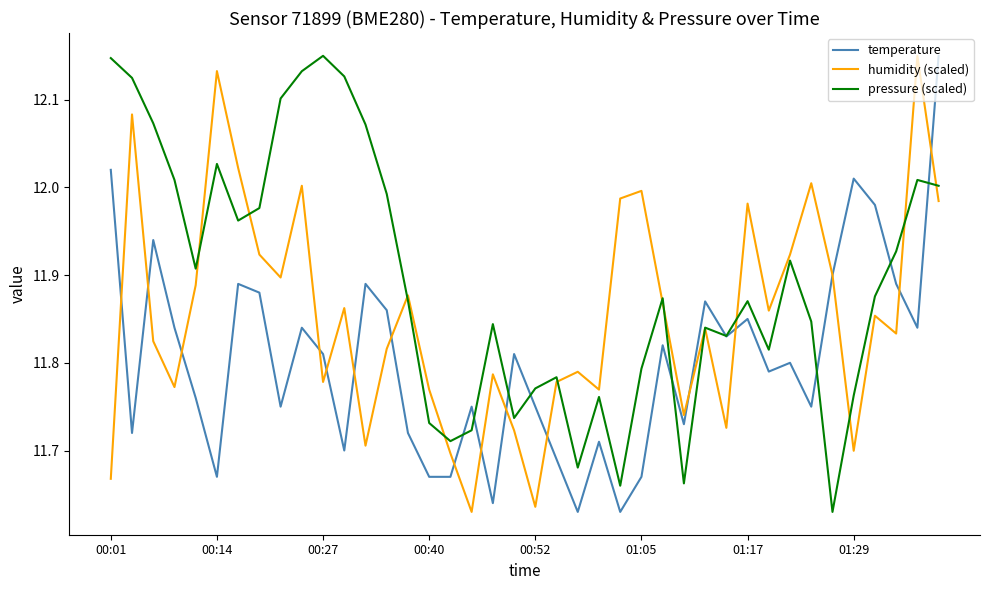

Which series has the largest total across all categories?

pressure (scaled)